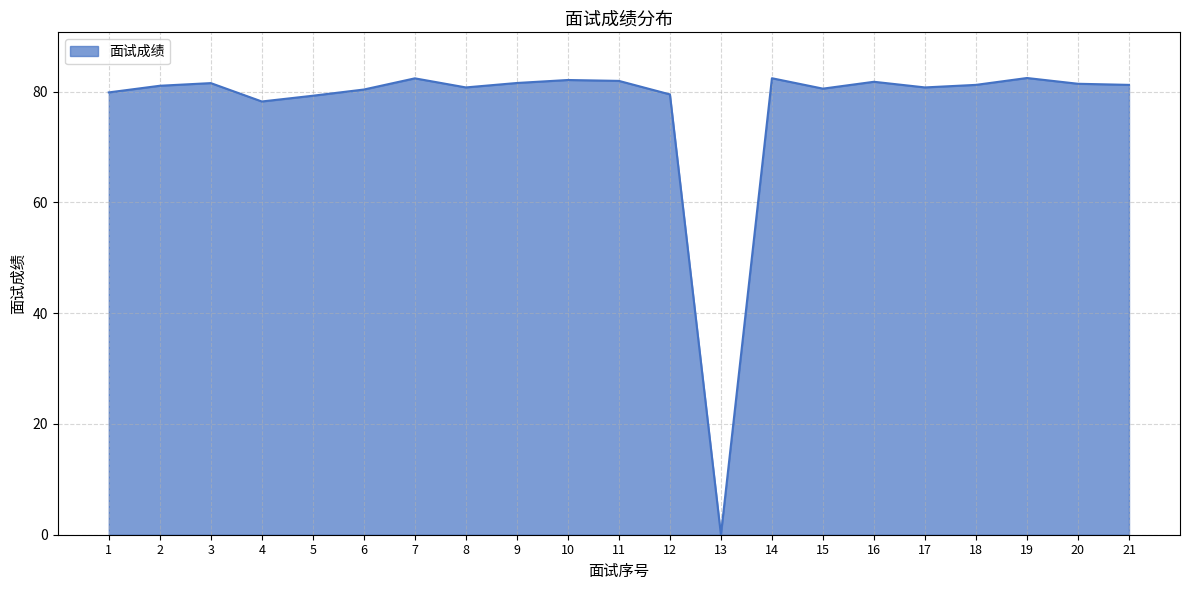

Which category has the lowest value across all series?

13